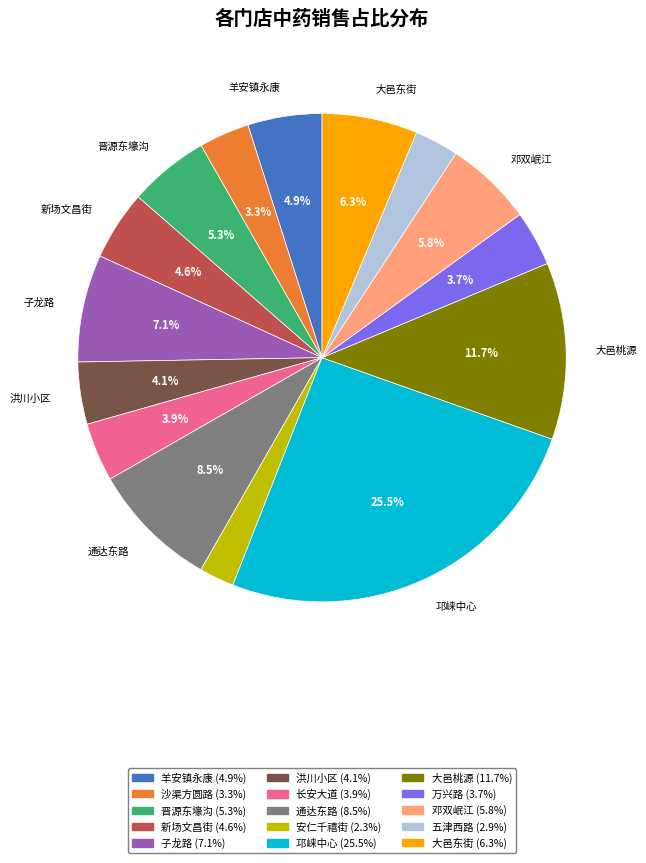

Does any single category account for the majority?

No